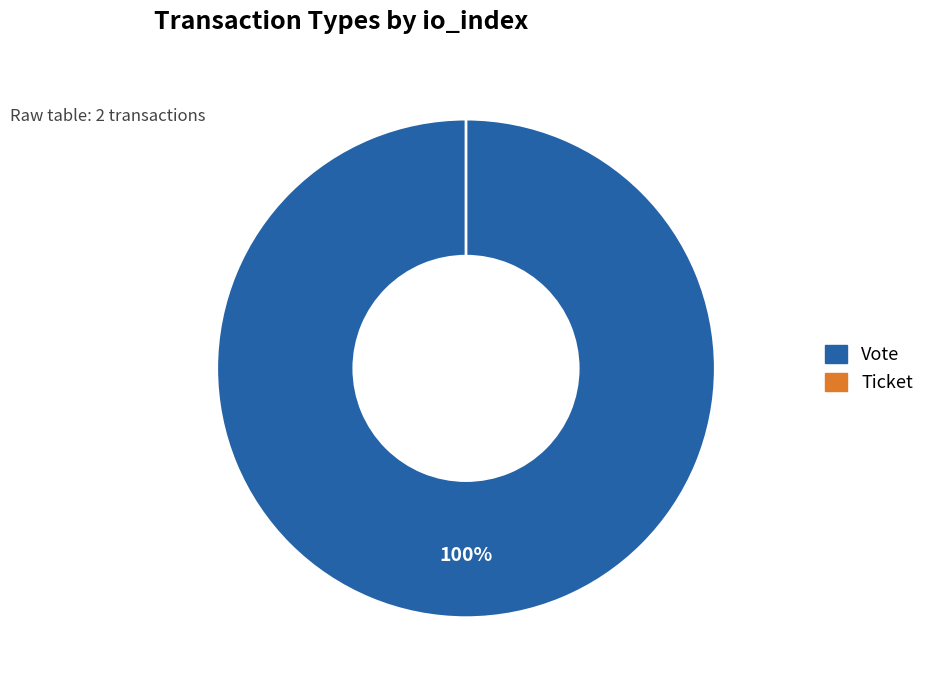

To the nearest percent, what is the difference between the Vote and Ticket slice percentages?

100%